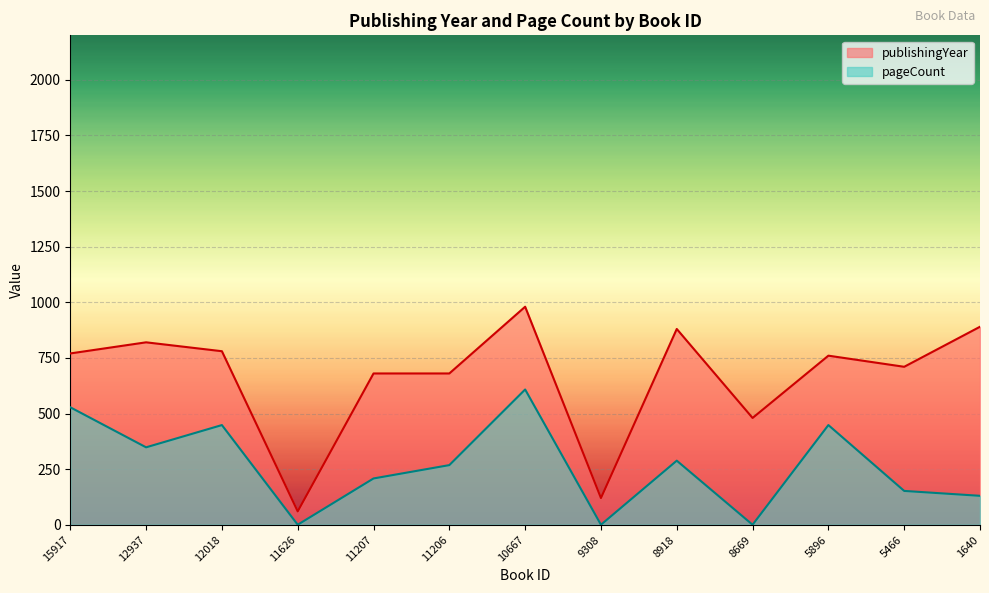

What is the value of the pageCount point at the 3rd from the left?

448